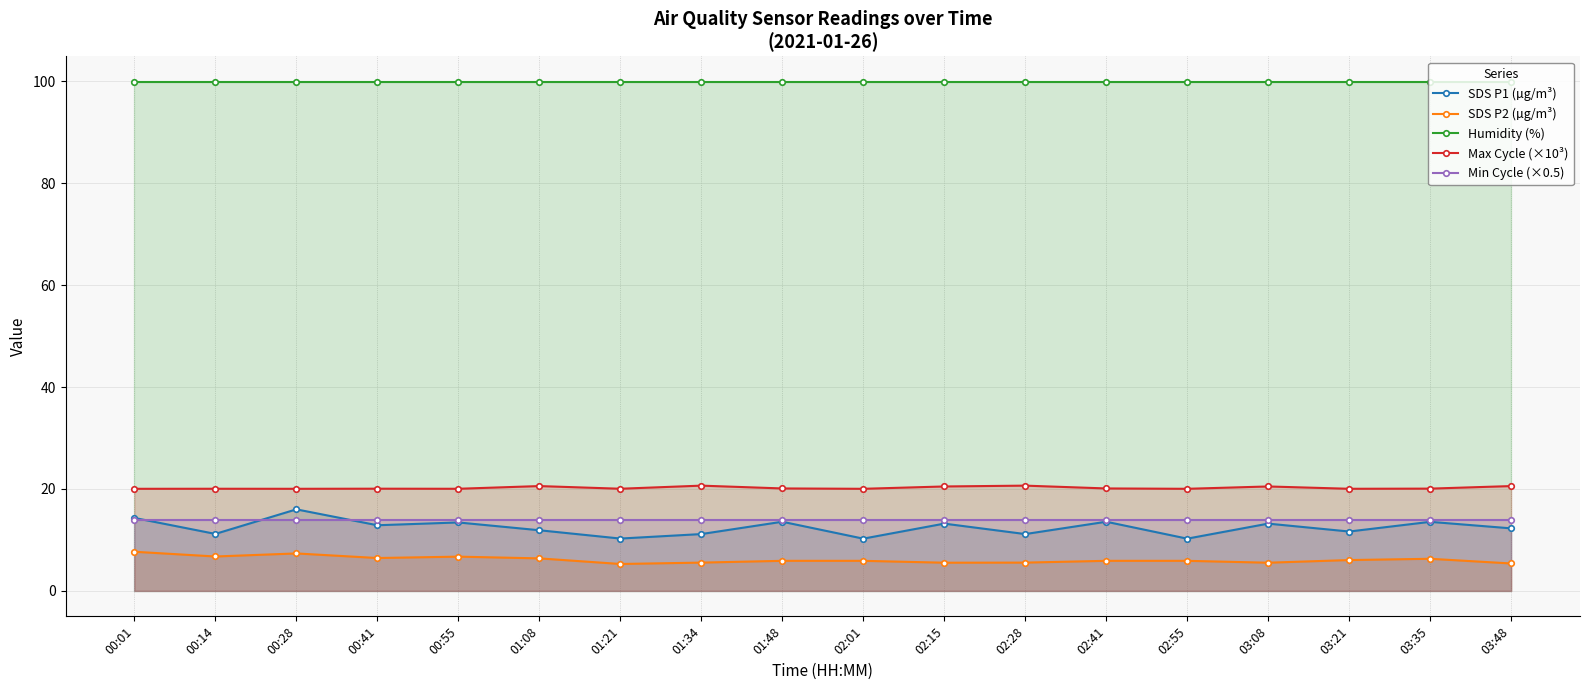

List the series in order of their peak value, lowest first.

SDS P2 (µg/m³), Min Cycle (×0.5), SDS P1 (µg/m³), Max Cycle (×10³), Humidity (%)